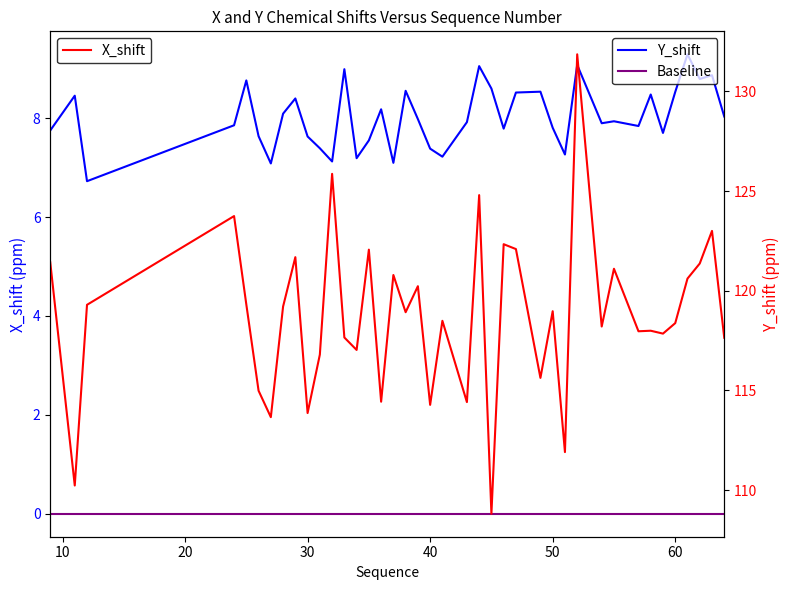

True or false: Baseline and Y_shift intersect in this chart.

False